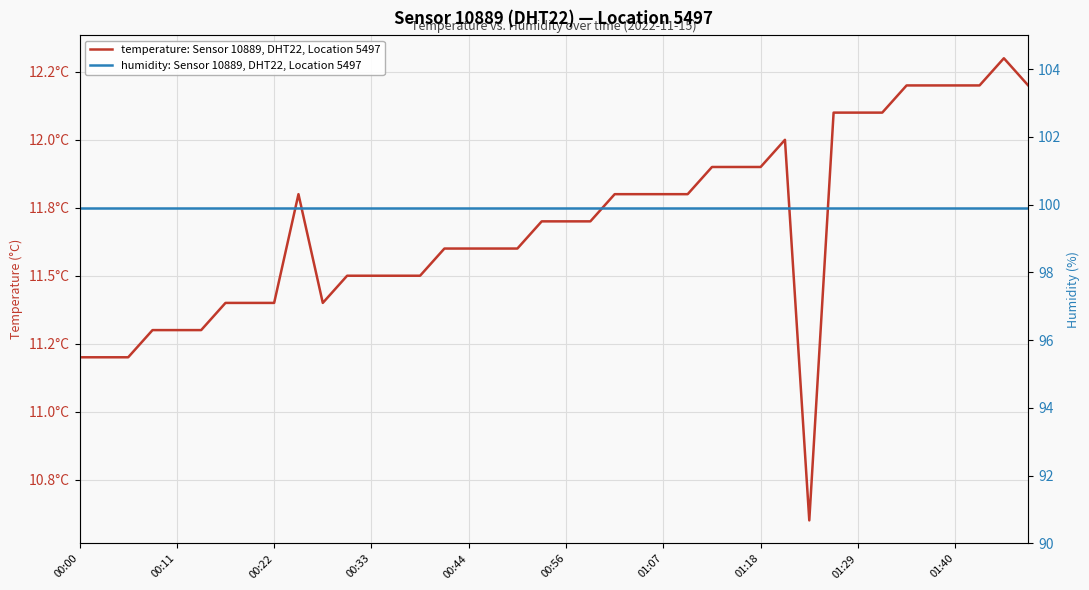

Rank the series at 10 from lowest to highest value.

temperature: Sensor 10889, DHT22, Location 5497, humidity: Sensor 10889, DHT22, Location 5497